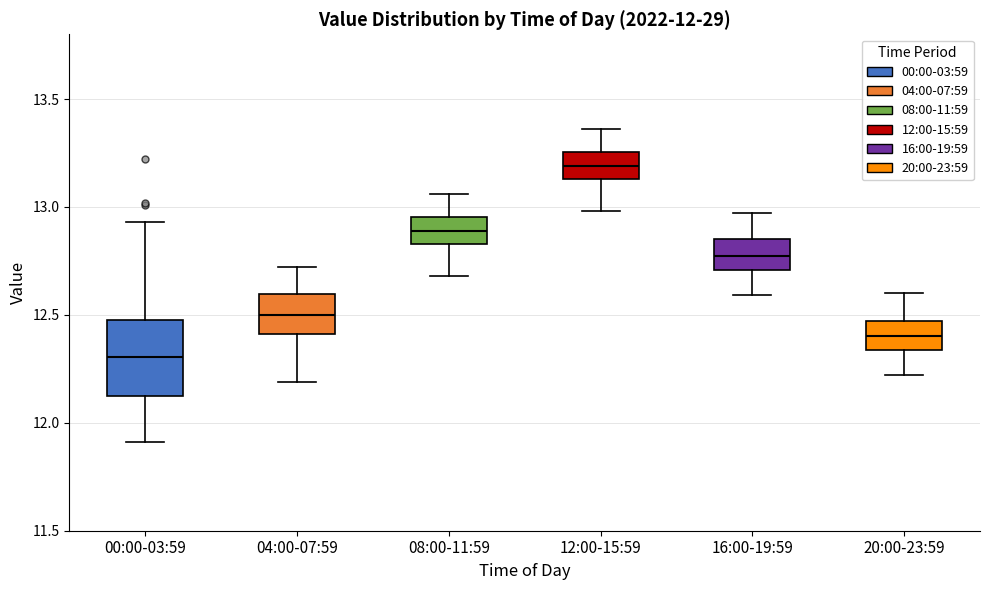

Which box is the tallest, from its lower edge to its upper edge?

00:00-03:59